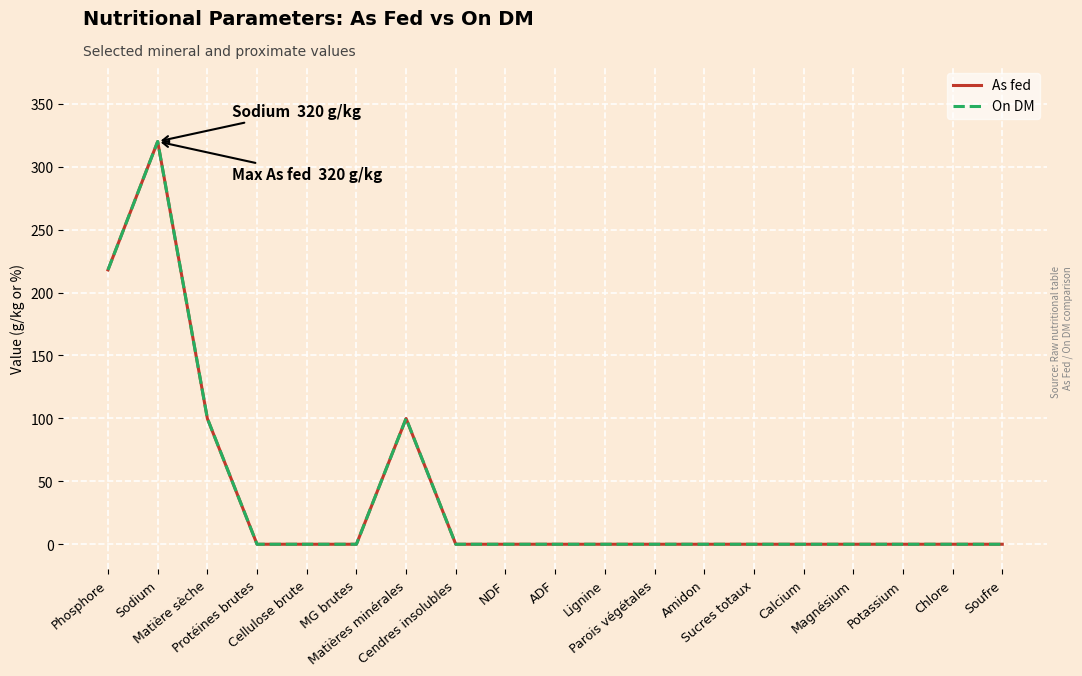

The On DM series shows -110.2 at Protéines brutes. True or false?

False